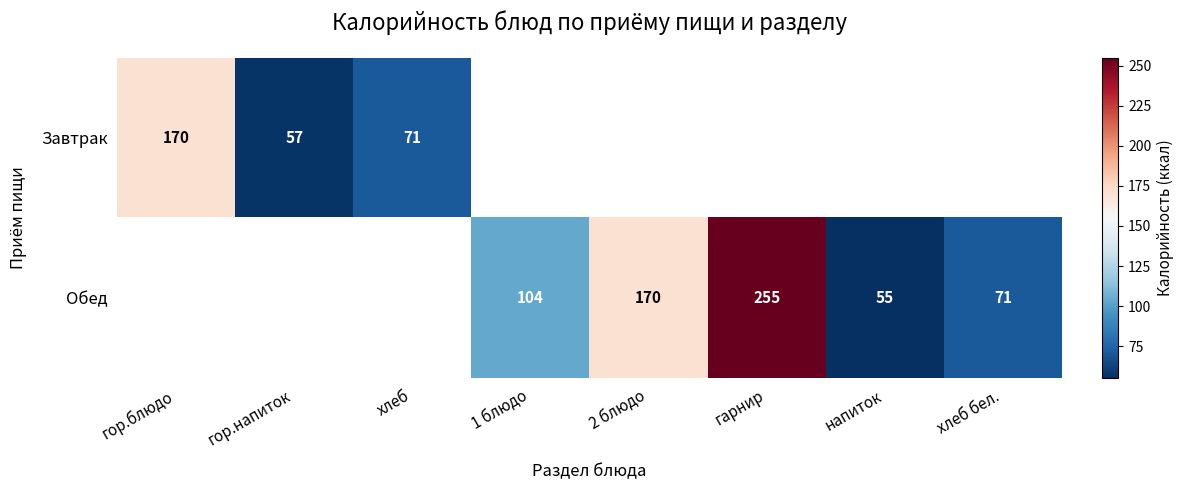

True or false: Завтрак has a value of 71 at хлеб.

True